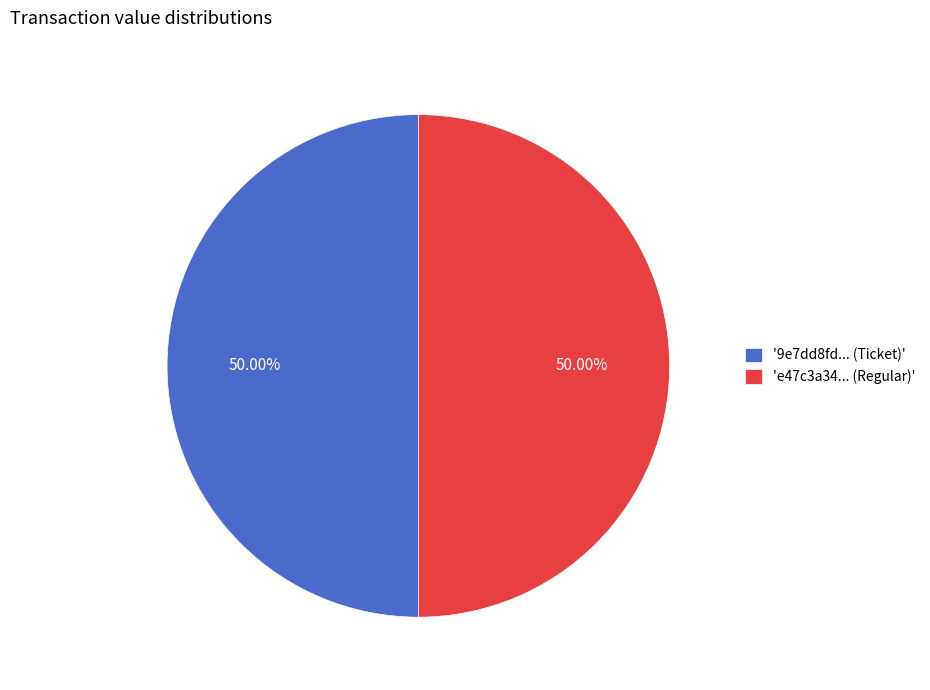

To the nearest percent, what is the average slice percentage?

50%